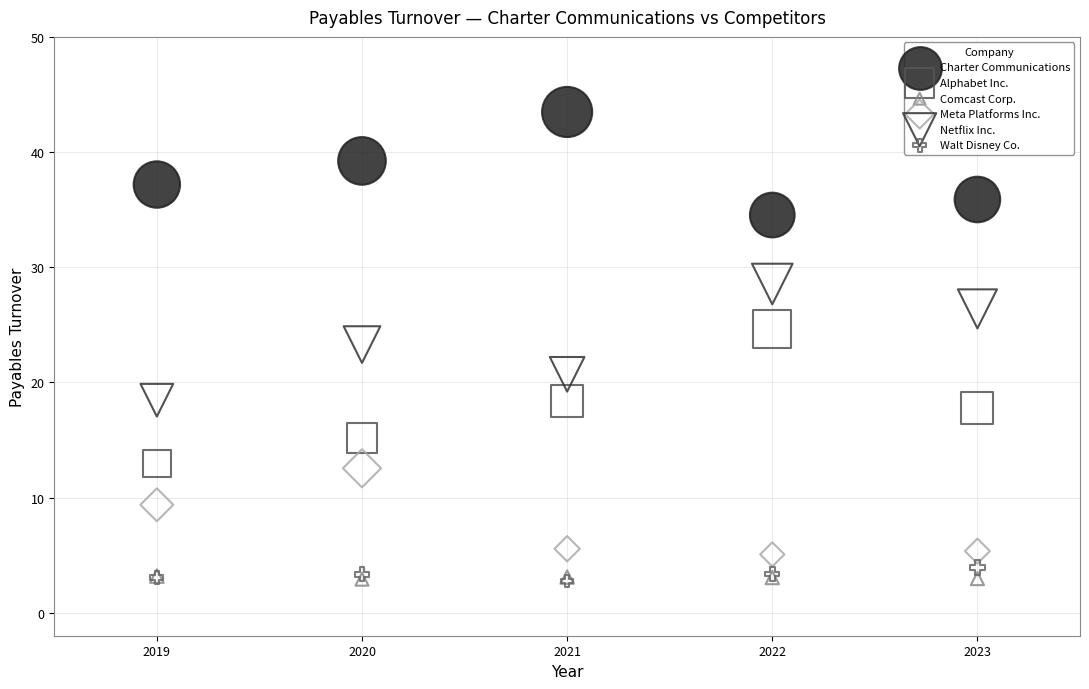

In the Meta Platforms Inc. series, what Y value is closest to 8?

9.4